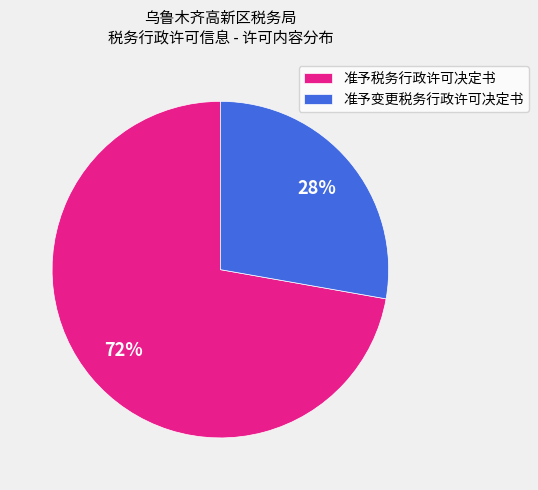

To the nearest percent, what portion does 准予税务行政许可决定书 represent?

72%